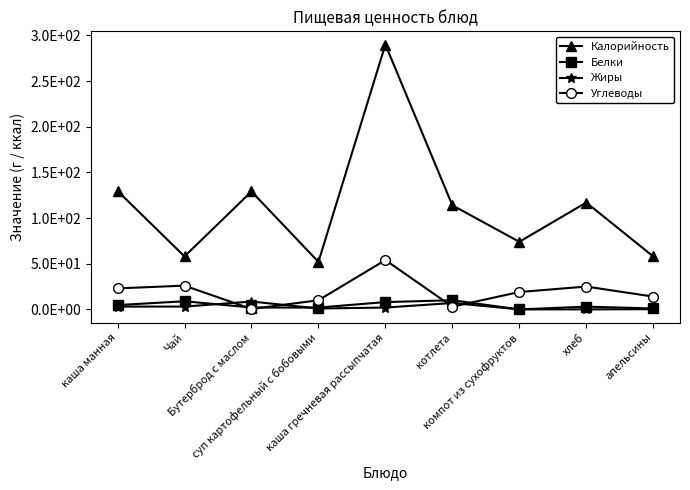

What is the total value across all series at Бутерброд с маслом?

140.2